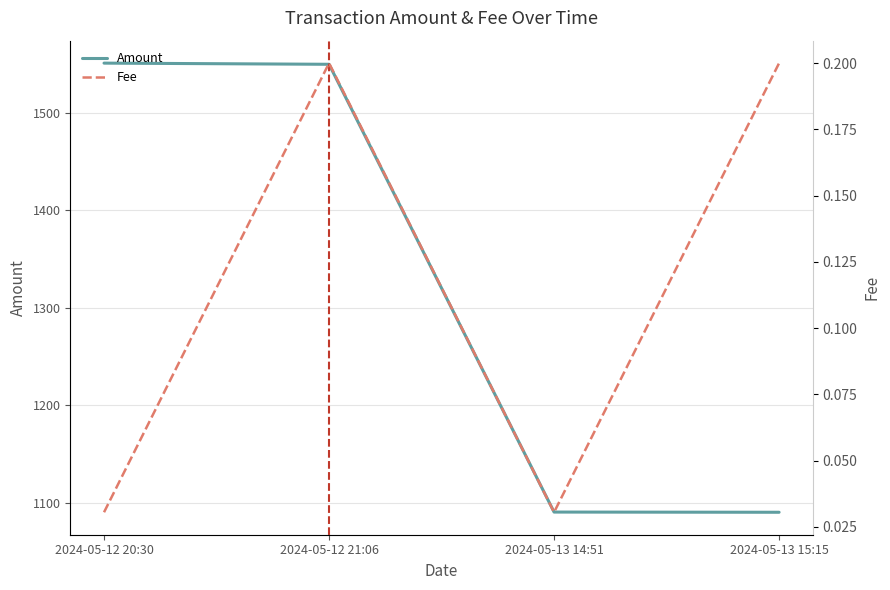

Which series has the widest spread of values?

Amount